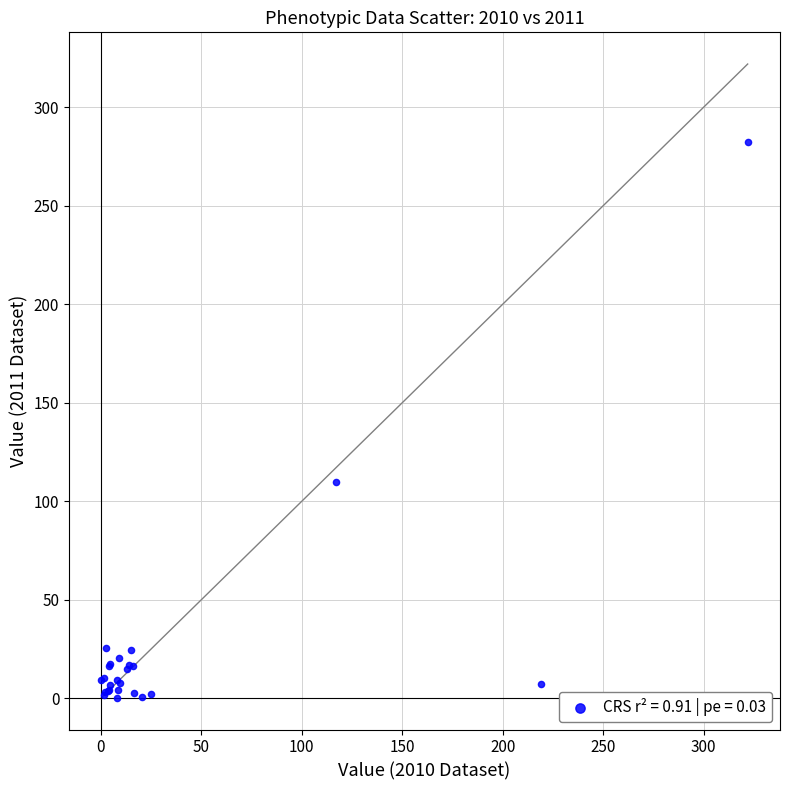

What Y value in the scatter plot is closest to 141?

109.7